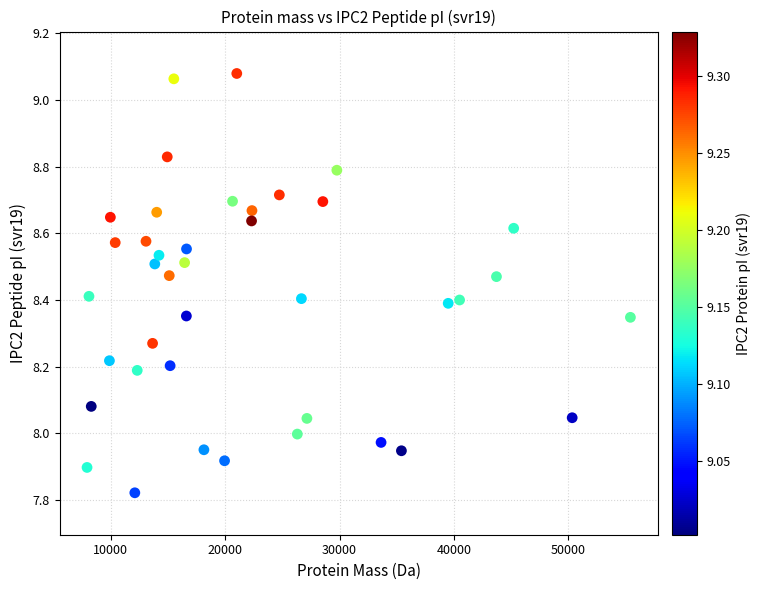

What is the range of X values (max minus min)?

47485.0